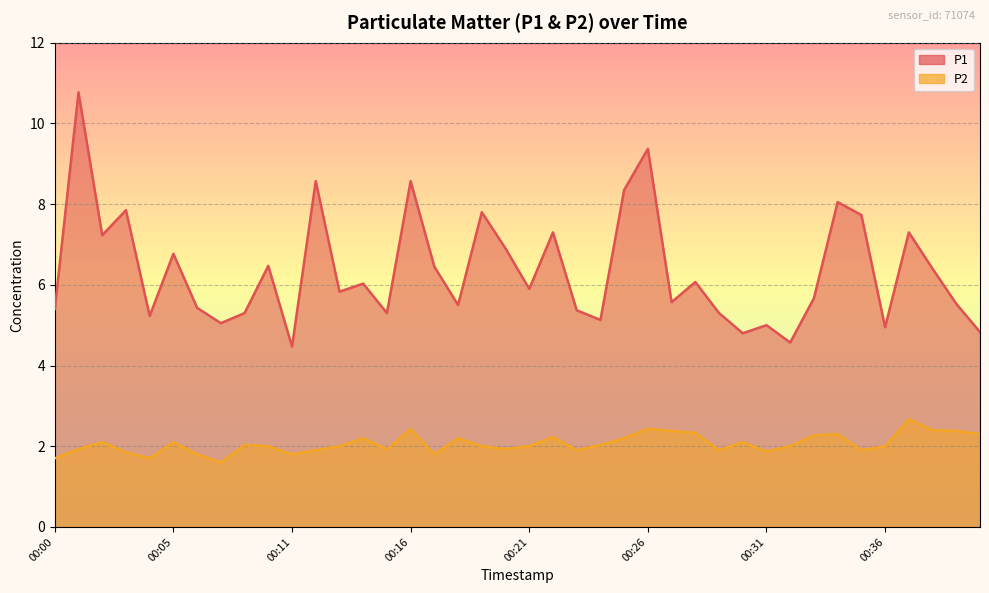

How many values in the P1 series exceed 5?

34